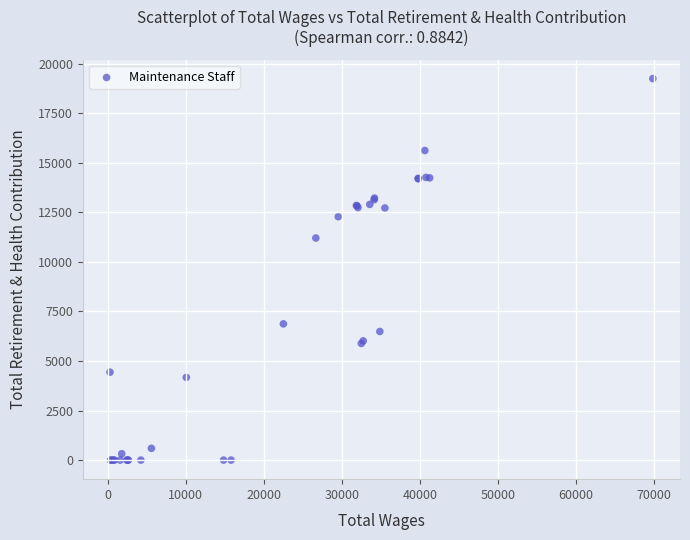

What Y value in the scatter plot is closest to 9625?

11208